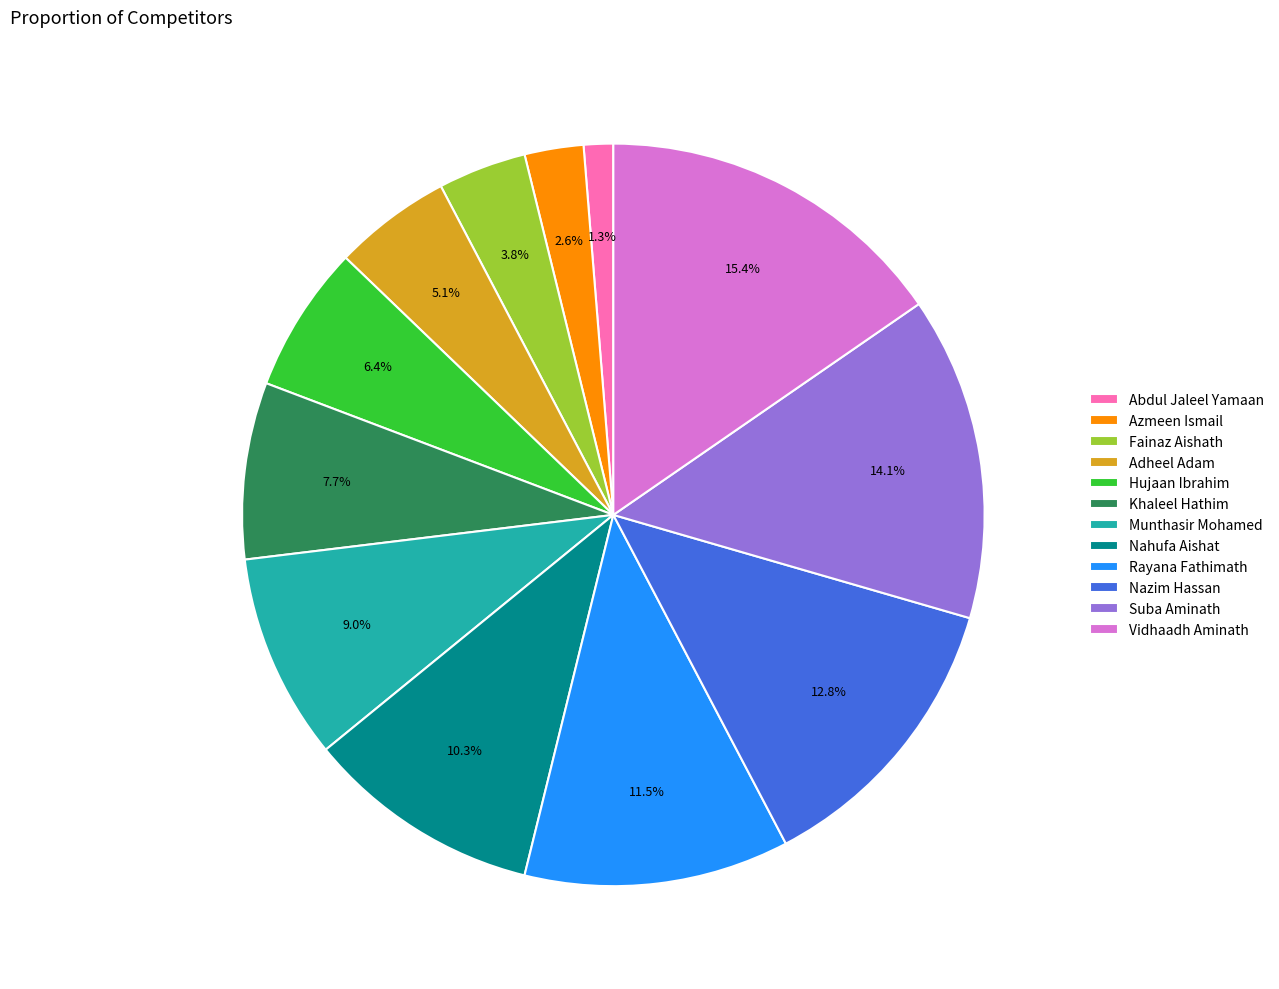

To the nearest percent, what is the combined percentage of Fainaz Aishath and Nazim Hassan?

17%